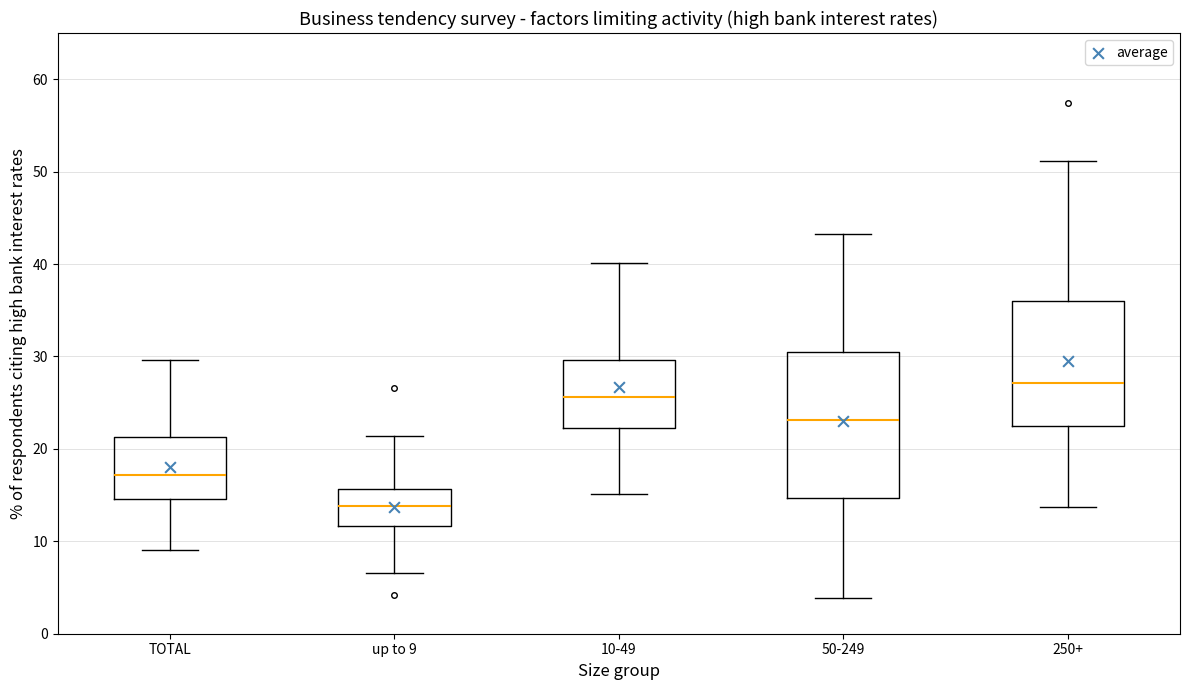

Where is the upper edge of the box for up to 9 on the y-axis? The values are not printed on the chart, so give them approximately, as read against the axis.

16